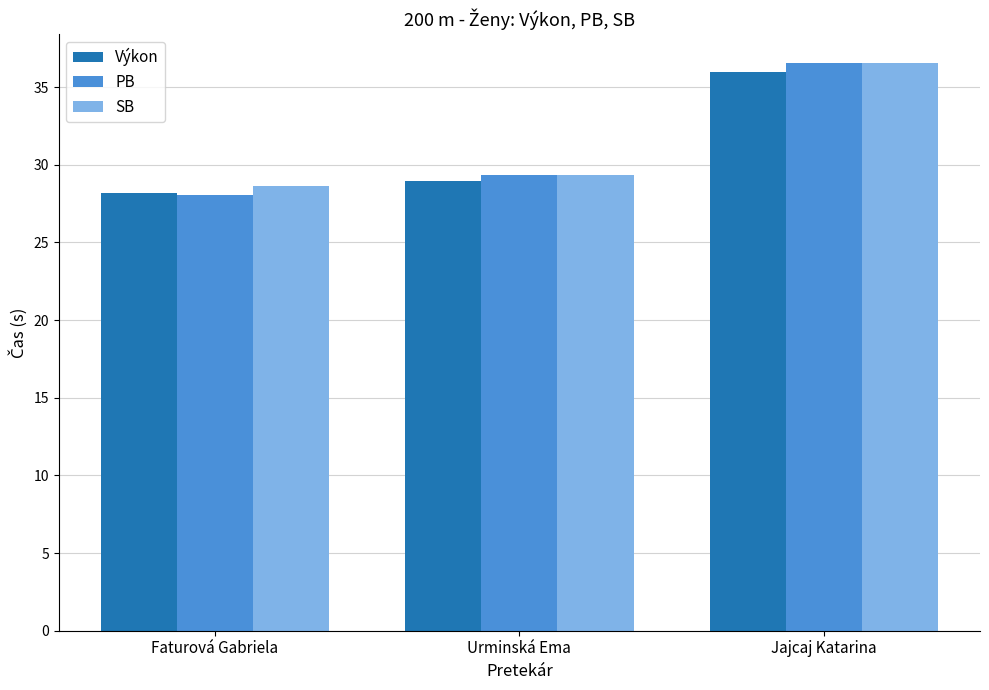

How many bars are there in each group?

3